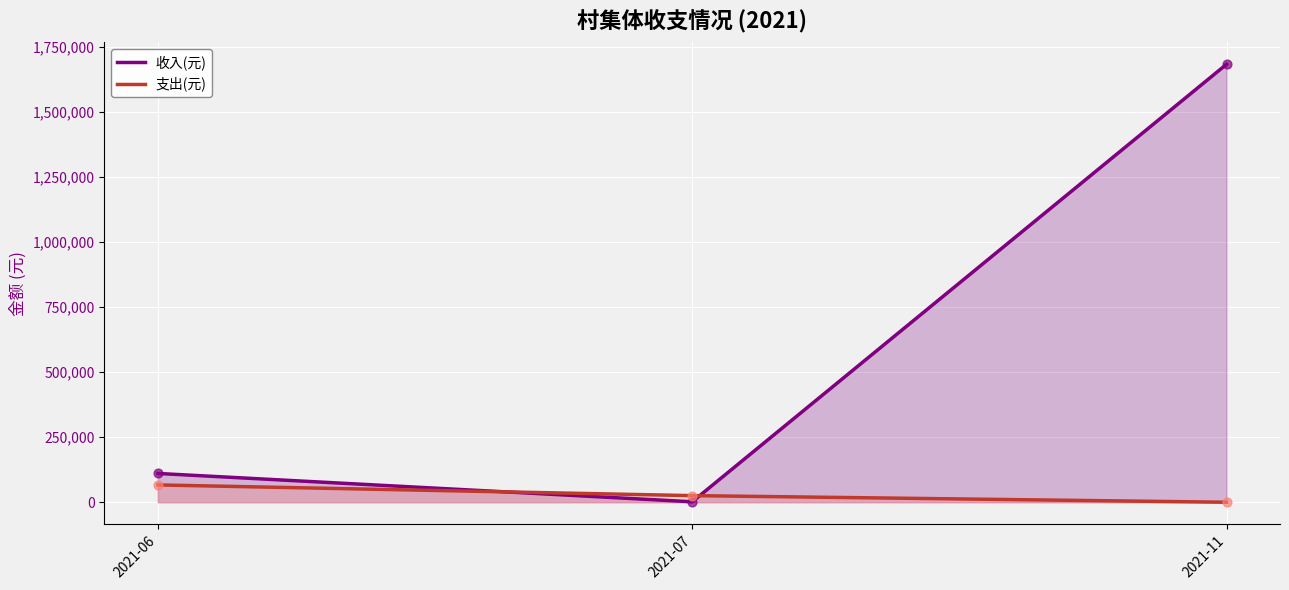

Which series contains the lowest Y value?

支出(元)